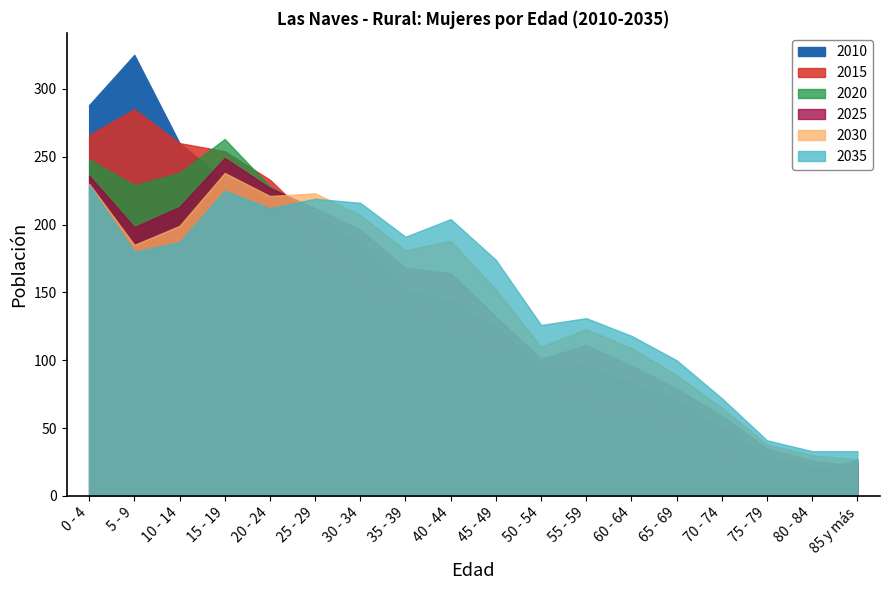

What is the highest value of the 2015 series?

285